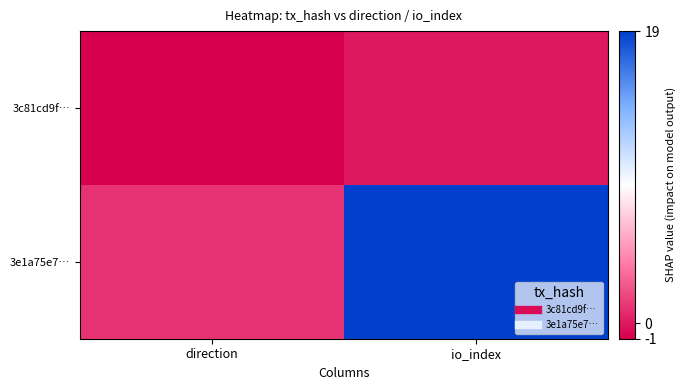

Reading left to right, extract all data points from this chart.

3c81cd9f…: direction=-1	io_index=0
3e1a75e7…: direction=1	io_index=19